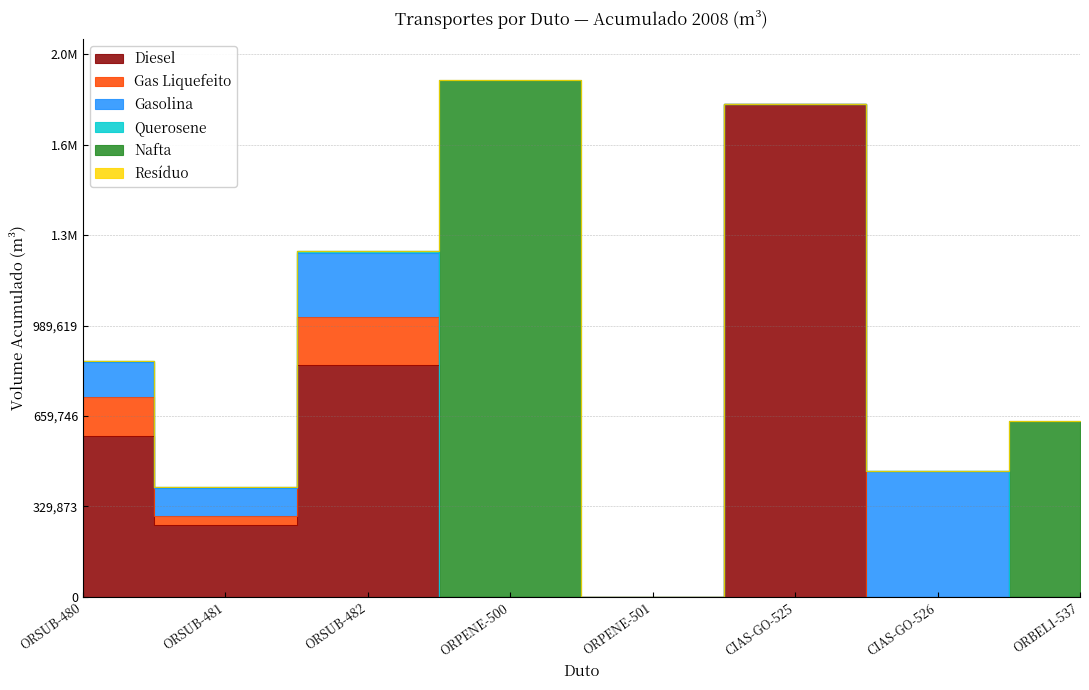

Reading left to right, extract all data points from this chart.

Diesel: 585366	259775	845141	0	0	1799666	0	0
Gas Liquefeito: 143346	33467	176813	0	0	0	0	0
Gasolina: 127874	104397	232271	0	0	0	457759	0
Querosene: 3429	3095	6524	0	0	0	0	0
Nafta: 0	0	0	1884990	0	0	0	639996
Resíduo: 0	0	0	0	0	0	0	0